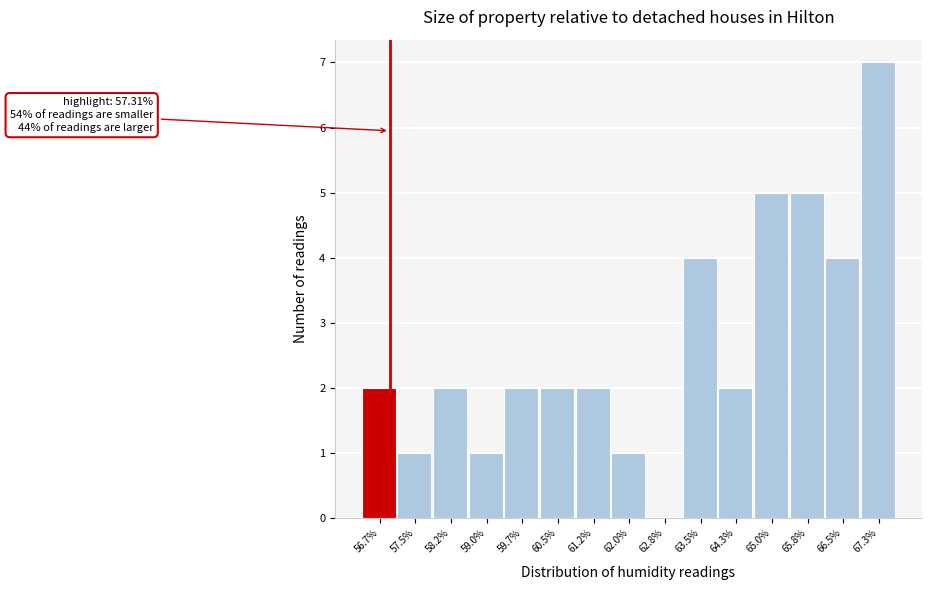

Reading left to right, list all the values displayed in this chart.

56.7%=2	57.5%=1	58.2%=2	59.0%=1	59.7%=2	60.5%=2	61.2%=2	62.0%=1	62.8%=0	63.5%=4	64.3%=2	65.0%=5	65.8%=5	66.5%=4	67.3%=7